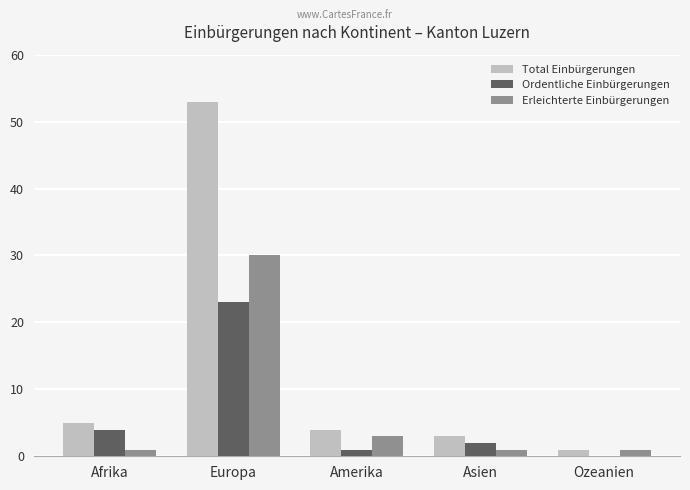

At which label does Ordentliche Einbürgerungen first exceed 2?

Afrika